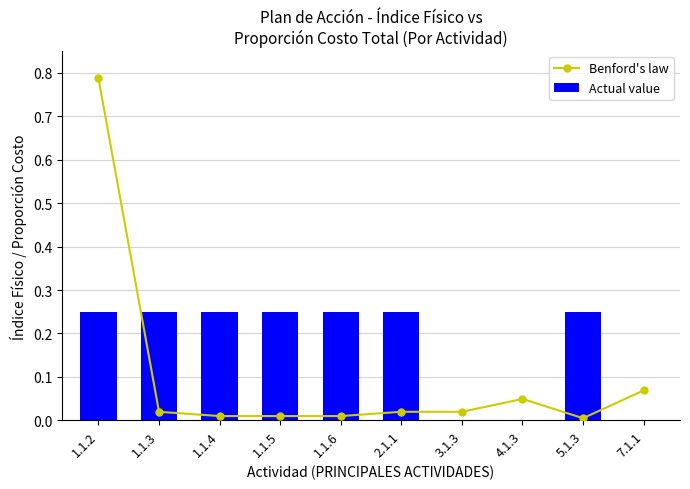

How many groups of bars are there?

10